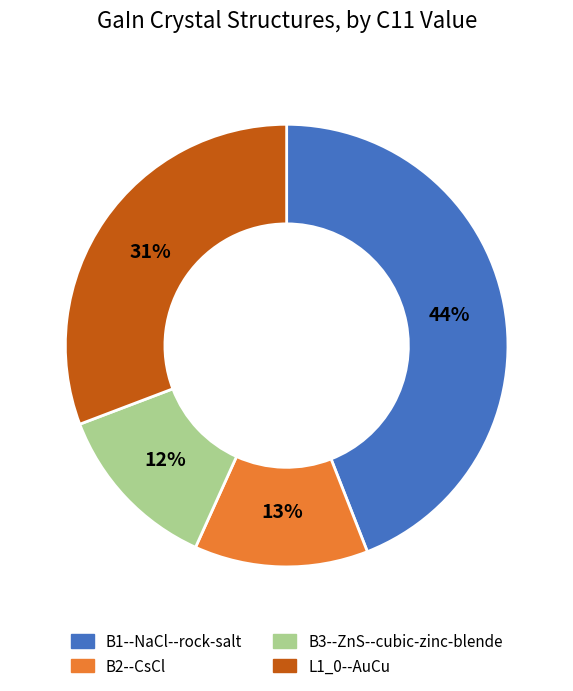

Is there a majority slice in this chart?

No